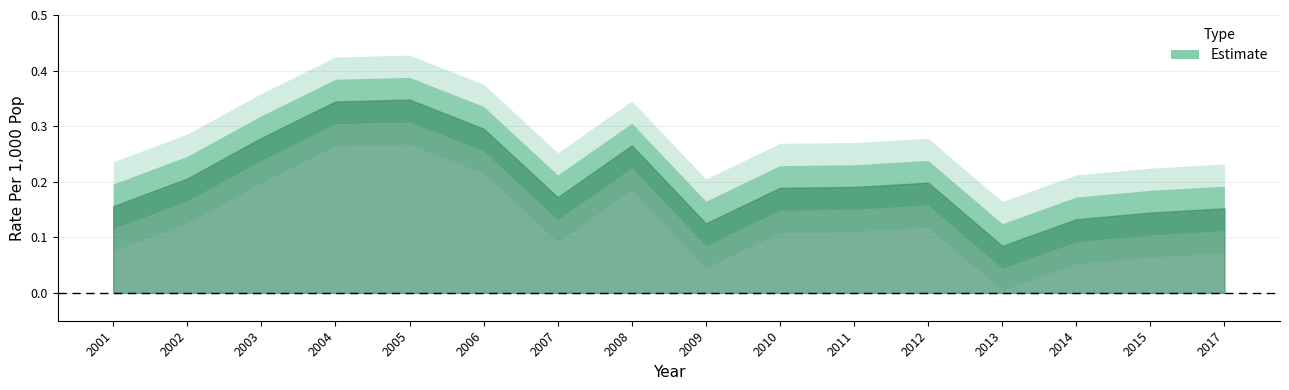

Reading left to right, transcribe all the data shown in this chart.

2001=0.2	2002=0.2	2003=0.3	2004=0.3	2005=0.3	2006=0.3	2007=0.2	2008=0.3	2009=0.1	2010=0.2	2011=0.2	2012=0.2	2013=0.1	2014=0.1	2015=0.1	2017=0.2